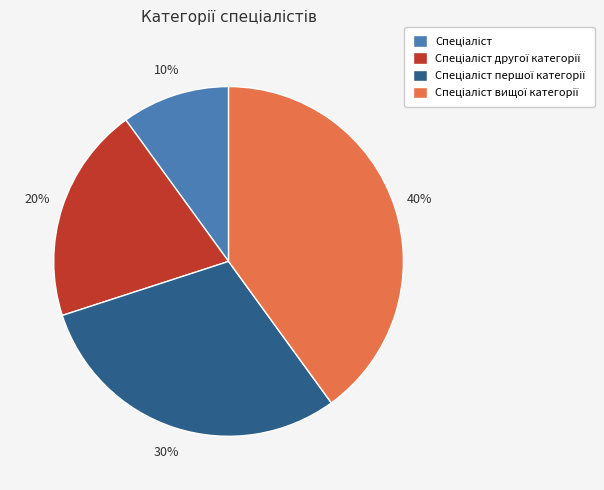

Count the number of slices in the pie.

4